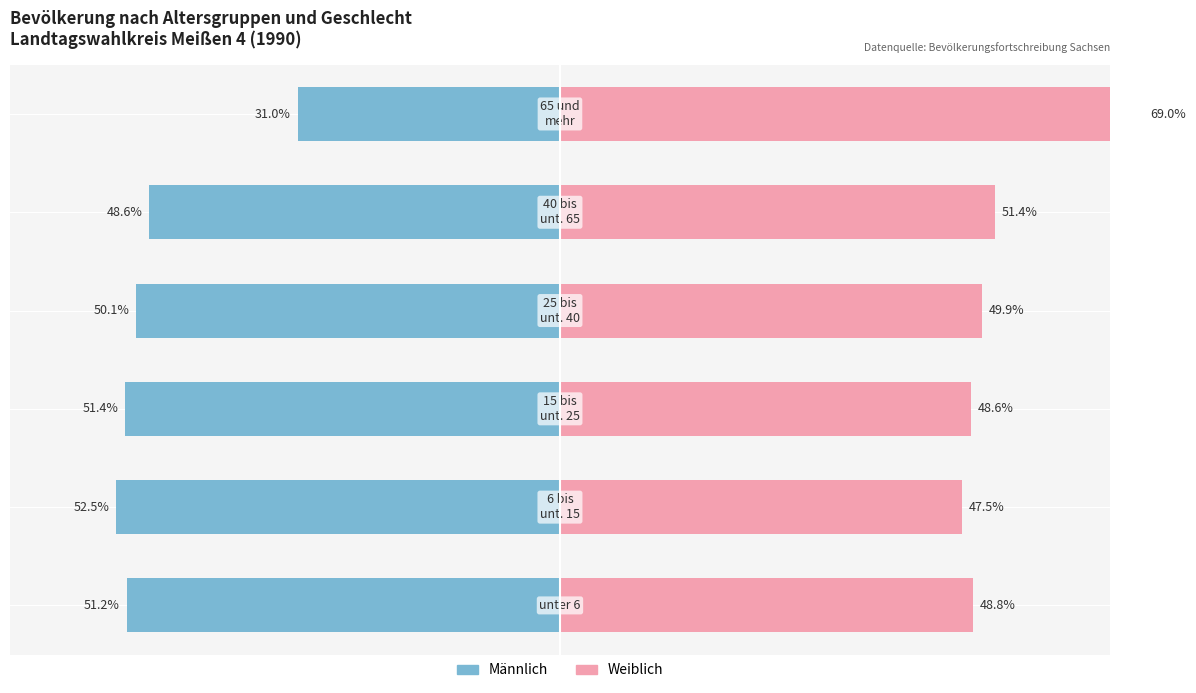

What is the approximate value of Weiblich at 0?

48.8